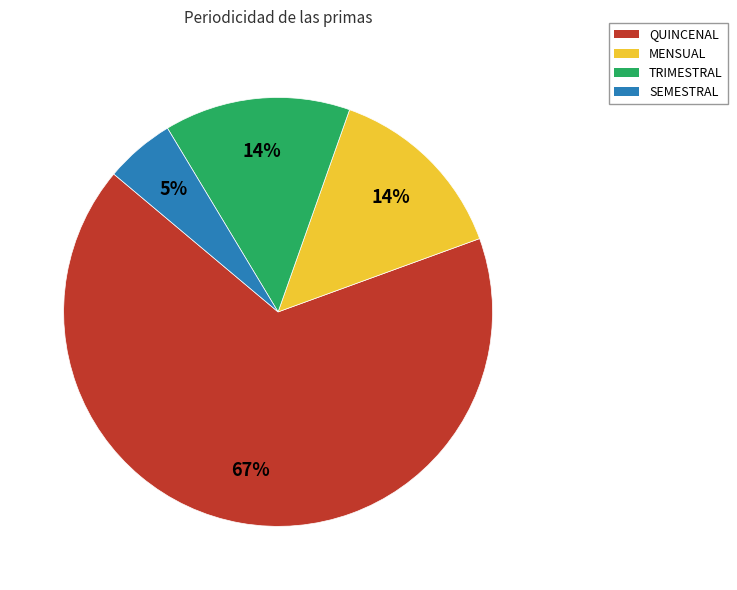

Combined, do SEMESTRAL and QUINCENAL account for over 50%?

Yes